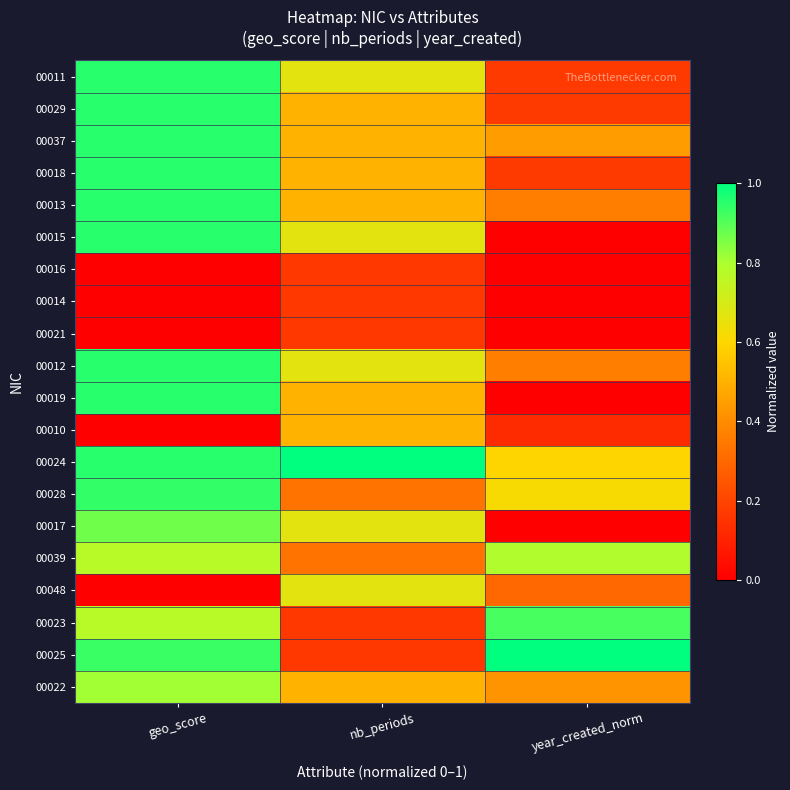

Which category has the highest value across all series?

nb_periods